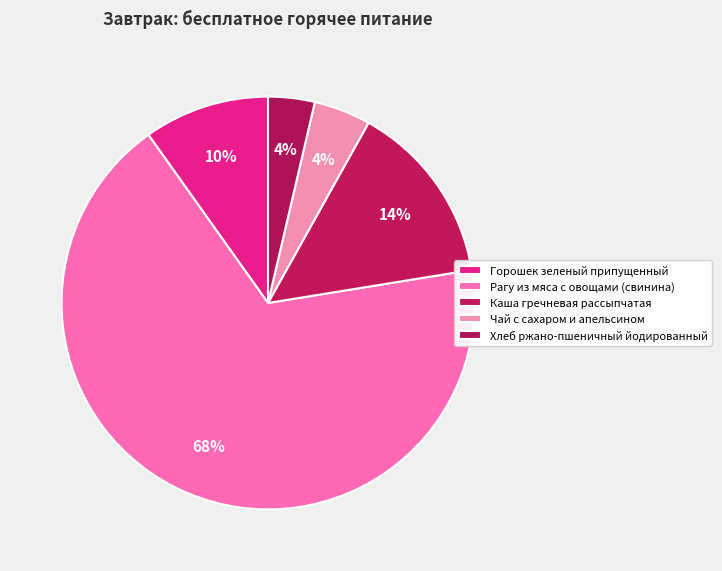

What percentage is the Рагу из мяса с овощами (свинина) slice, to the nearest percent?

68%